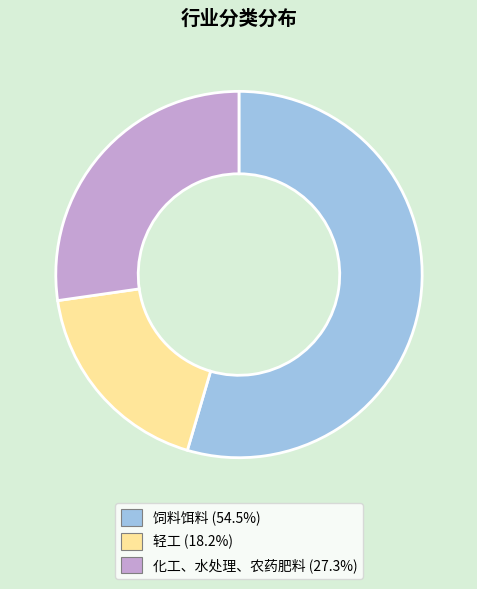

Which slice is the largest?

饲料饵料